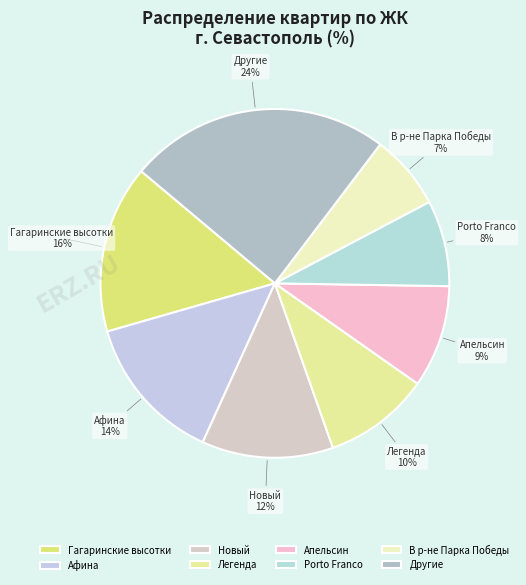

To the nearest percent, what percentage of the pie is В р-не Парка Победы?

7%